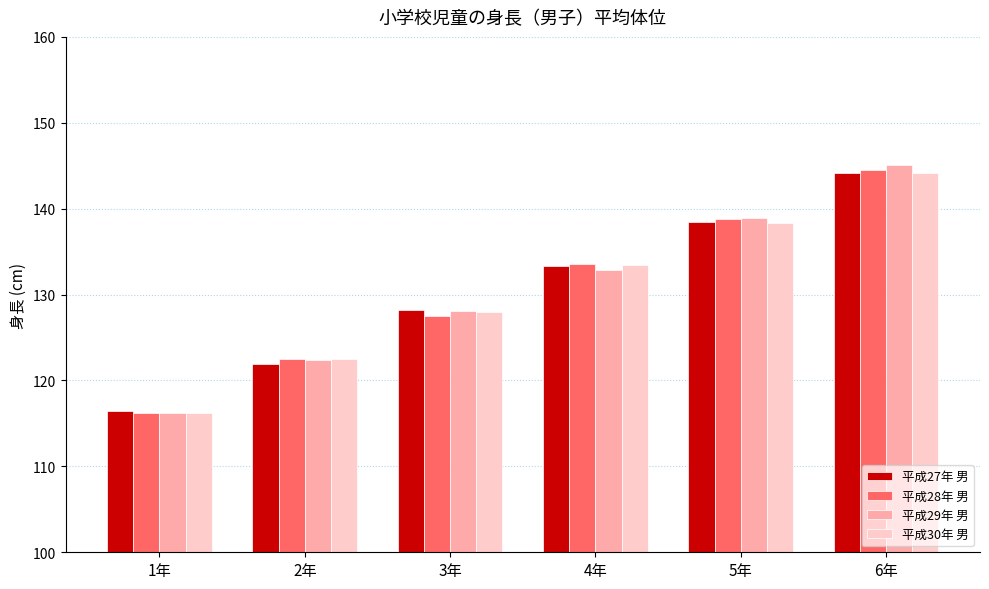

What are all the series names shown in the legend?

平成27年 男, 平成28年 男, 平成29年 男, 平成30年 男